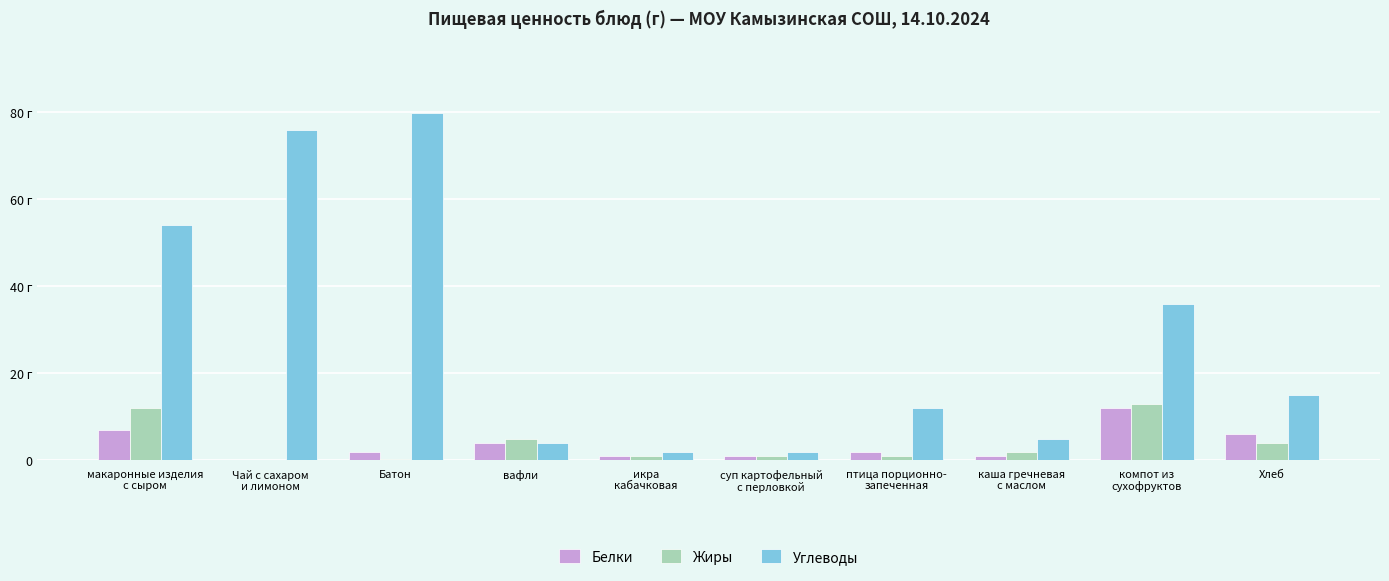

Which series has the largest total across all categories?

Углеводы